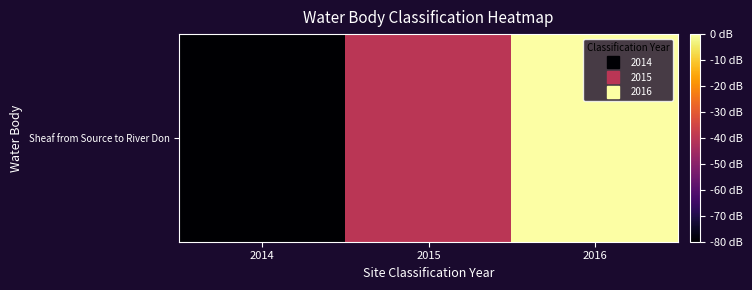

Reading left to right, list all the values displayed in this chart.

2014=-80.0	2015=-40.0	2016=-0.0